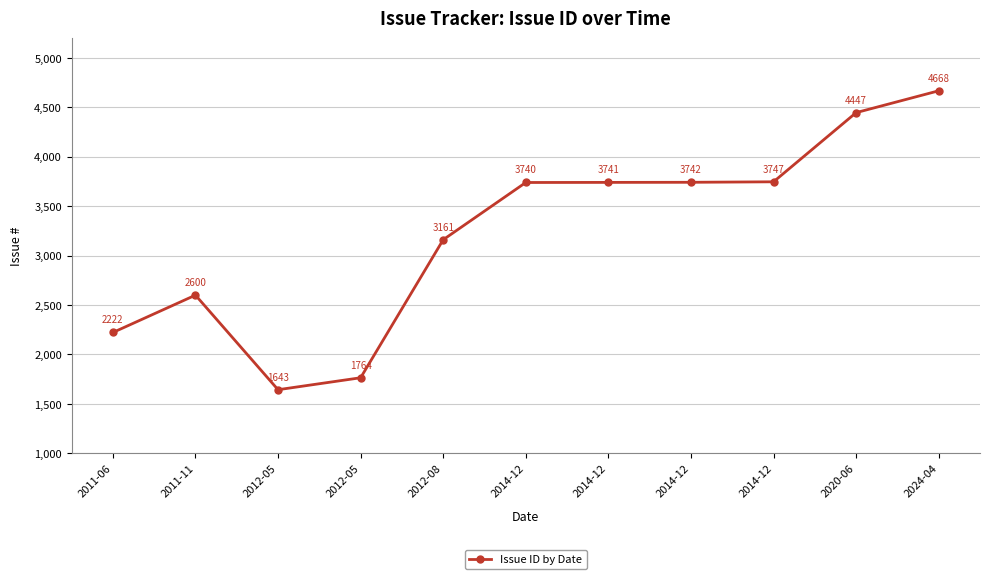

The value at 2012-08 is 3161. True or false?

True